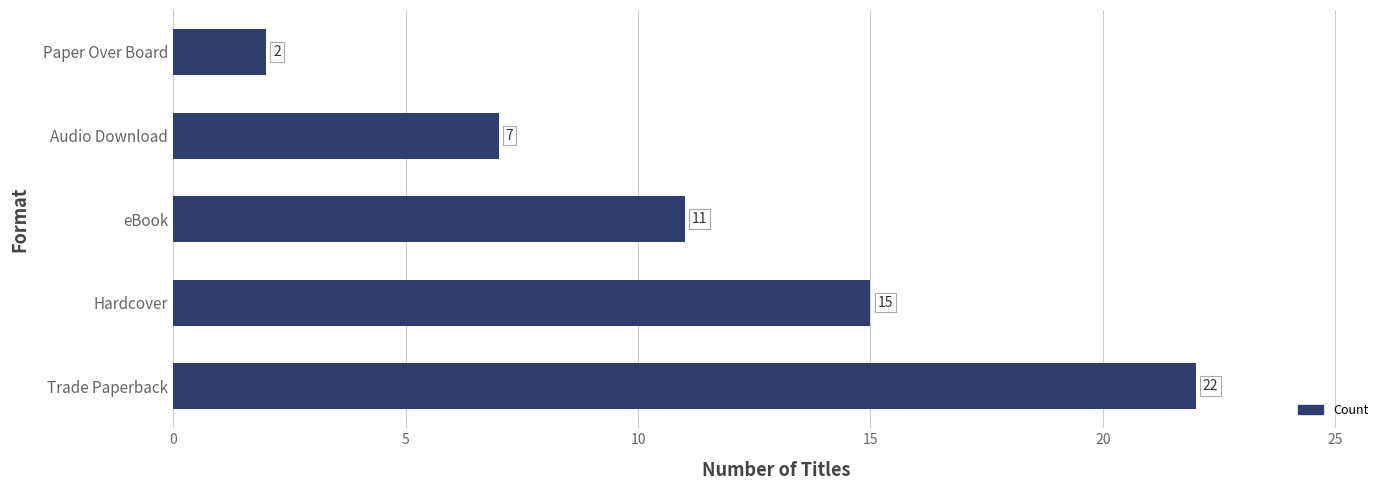

What is the sum of all values?

57